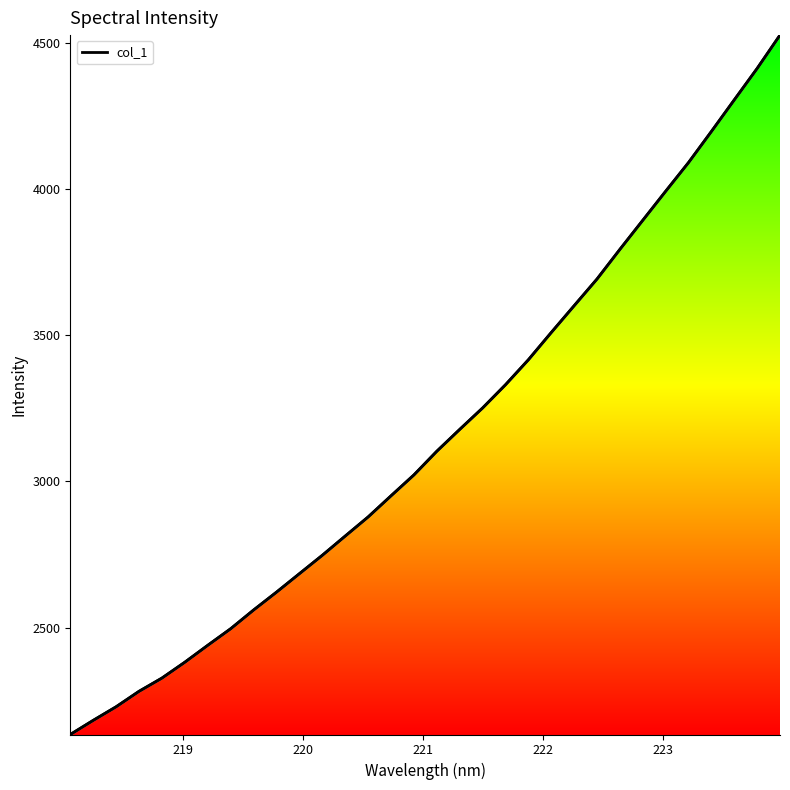

What is the sum of all col_1 values?

101029.9